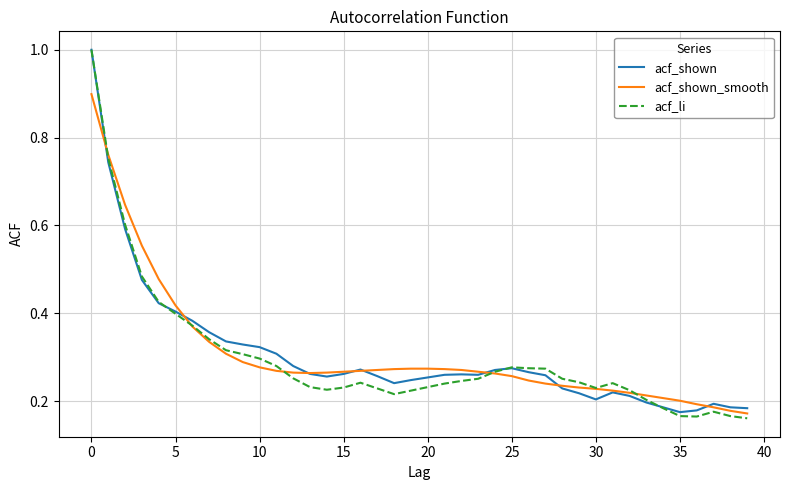

What is the maximum value for acf_shown?

1.0